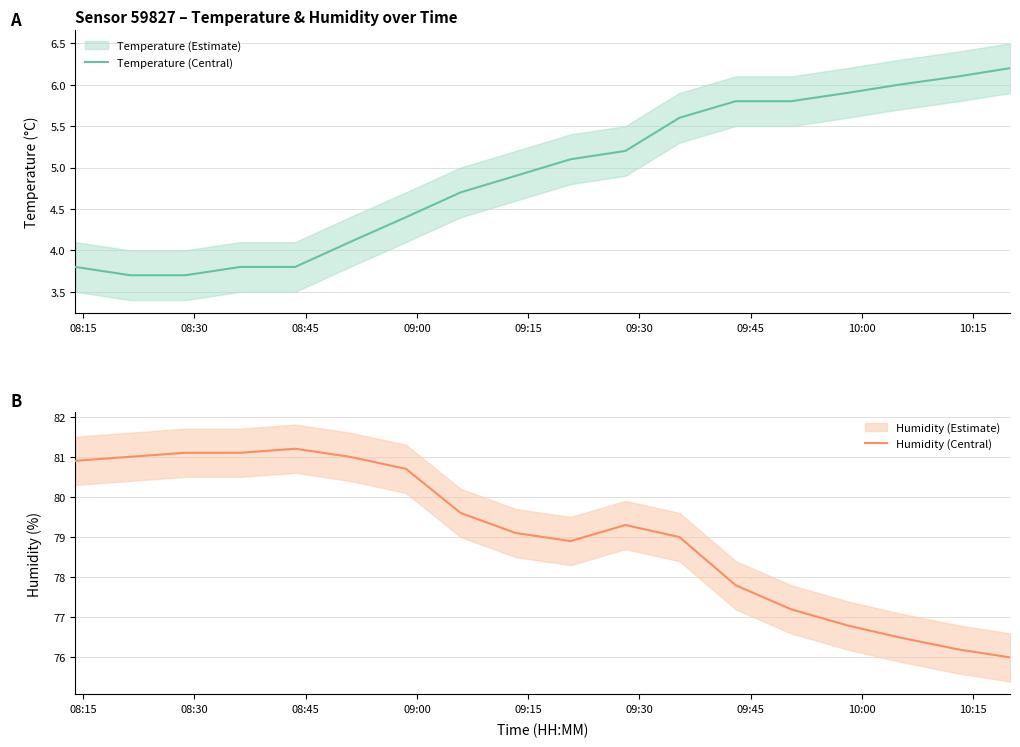

List the series in order of their overall mean, lowest first.

Temperature (Central), Humidity (Central)